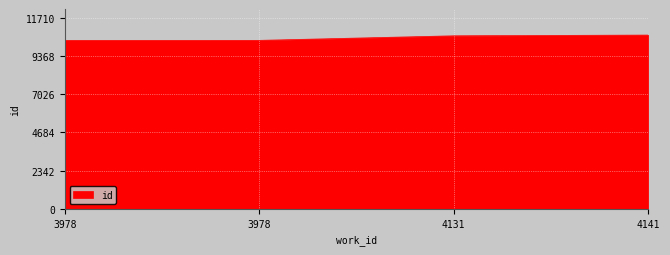

How many lines are shown in the chart?

1